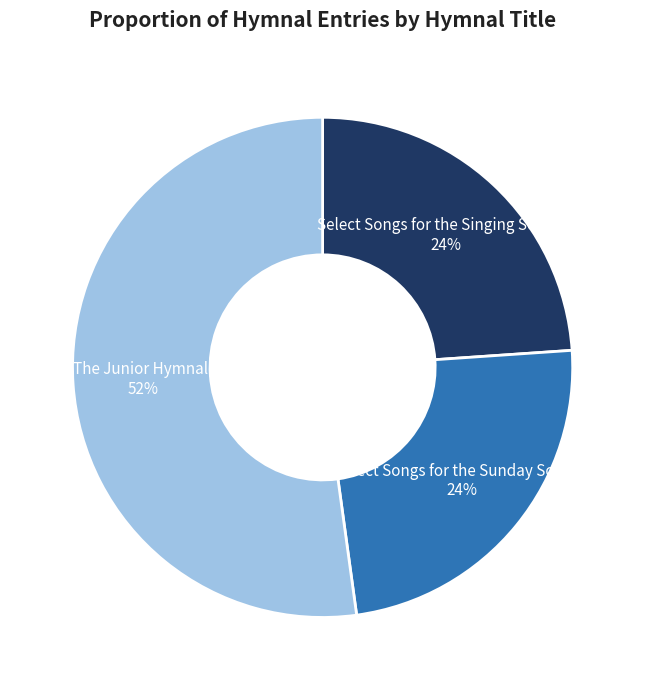

How many slices are in this pie chart?

3